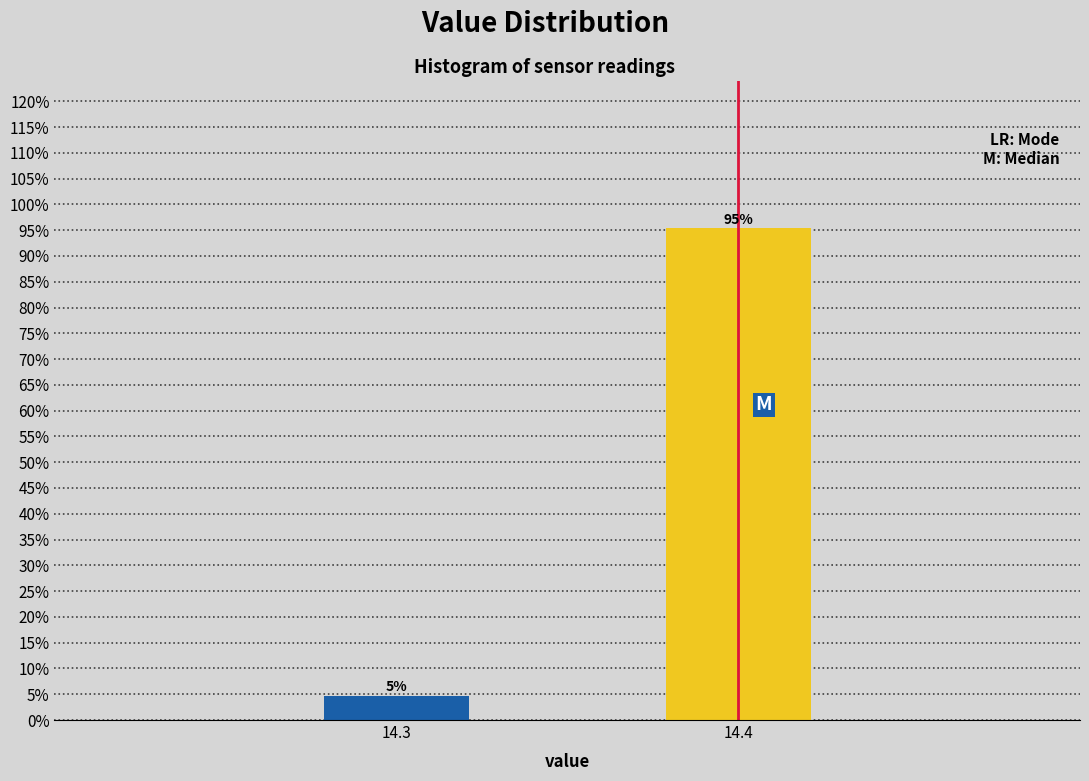

What is the greatest value displayed?

95.3